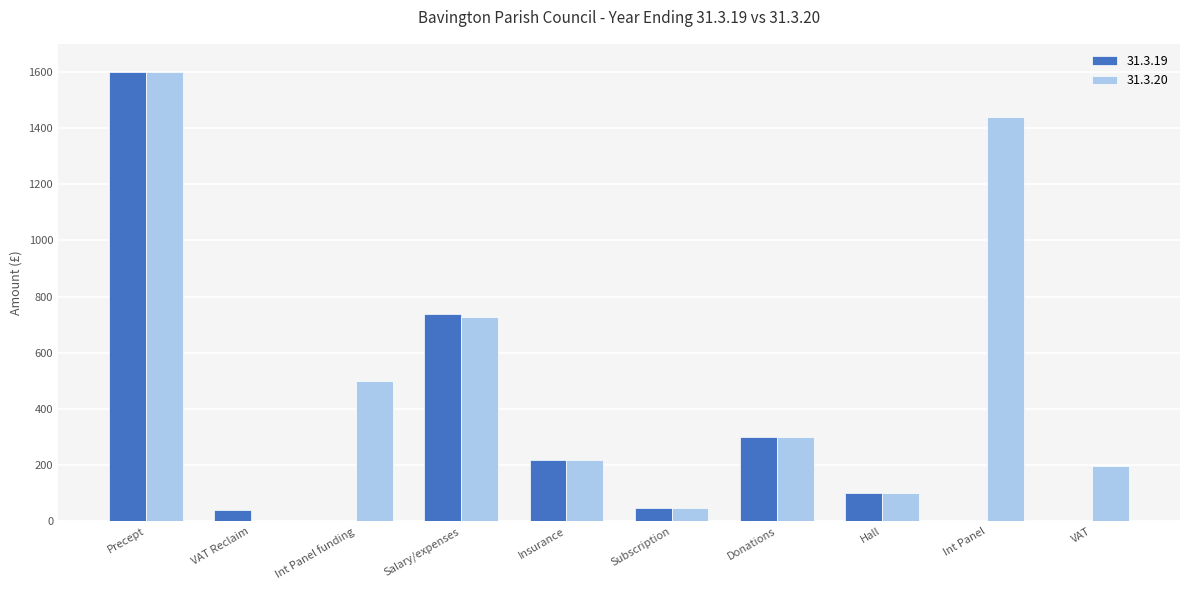

At which label is 31.3.20 closest to 800?

Salary/expenses